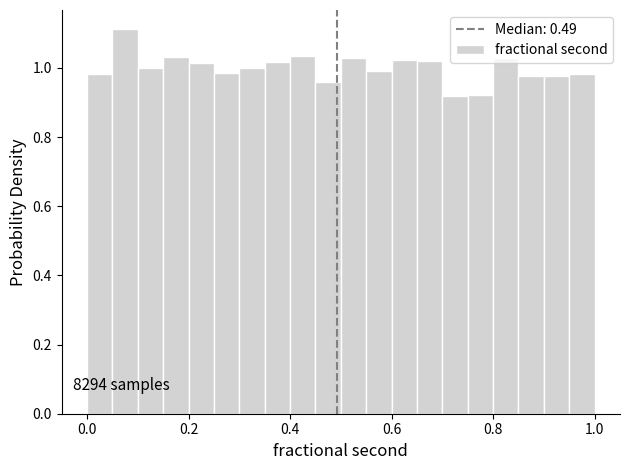

Read against the x-axis, roughly where is the centre of the tallest bar?

0.08